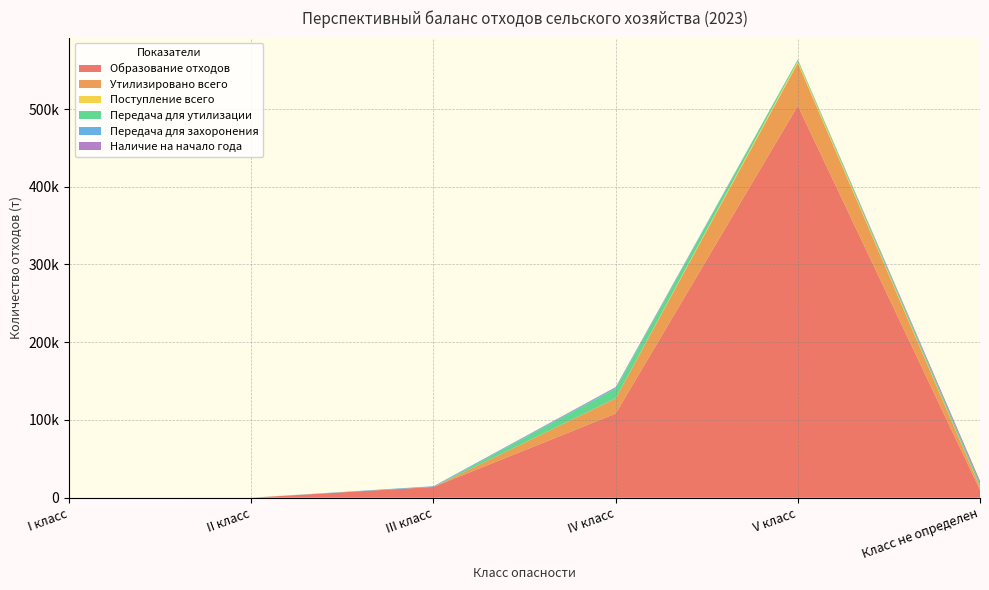

Reading left to right, extract all data points from this chart.

Образование отходов: 0.0	0.0	13910.2	108289.7	504198.5	9942.7
Утилизировано всего: 0.0	0.0	0.0	19507.5	54950.2	3518.7
Поступление всего: 0.0	85.7	0.0	92.8	2334.3	503.8
Передача для утилизации: 0.0	0.0	0.0	12440.3	2113.7	4102.5
Передача для захоронения: 0.0	0.0	892.6	1277.2	44.6	0.5
Наличие на начало года: 0.0	0.0	21.7	768.5	5.6	3599.2